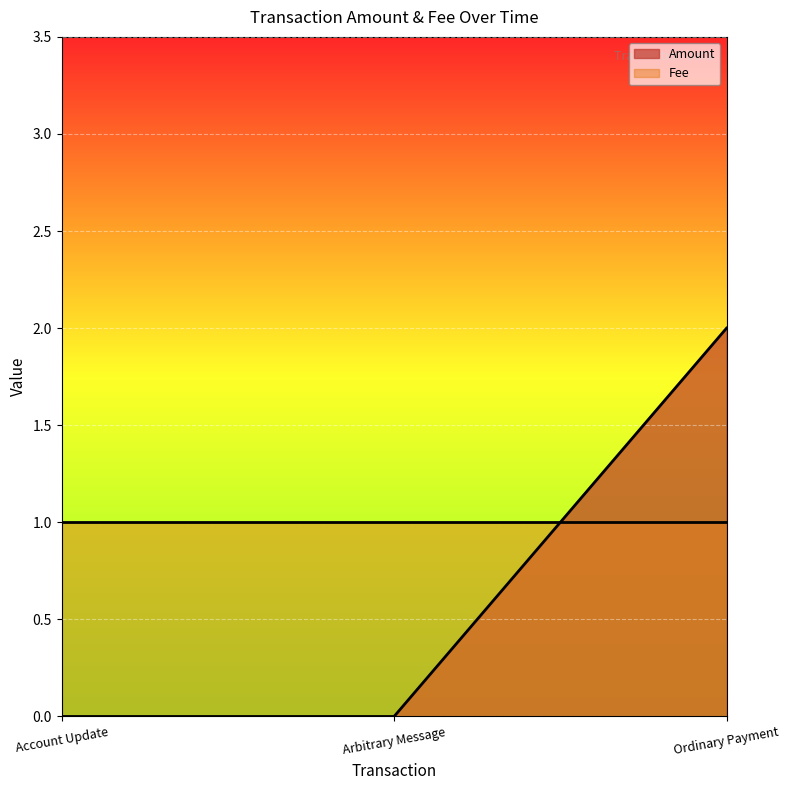

The value of Fee at Account Update is 1. True or false?

True